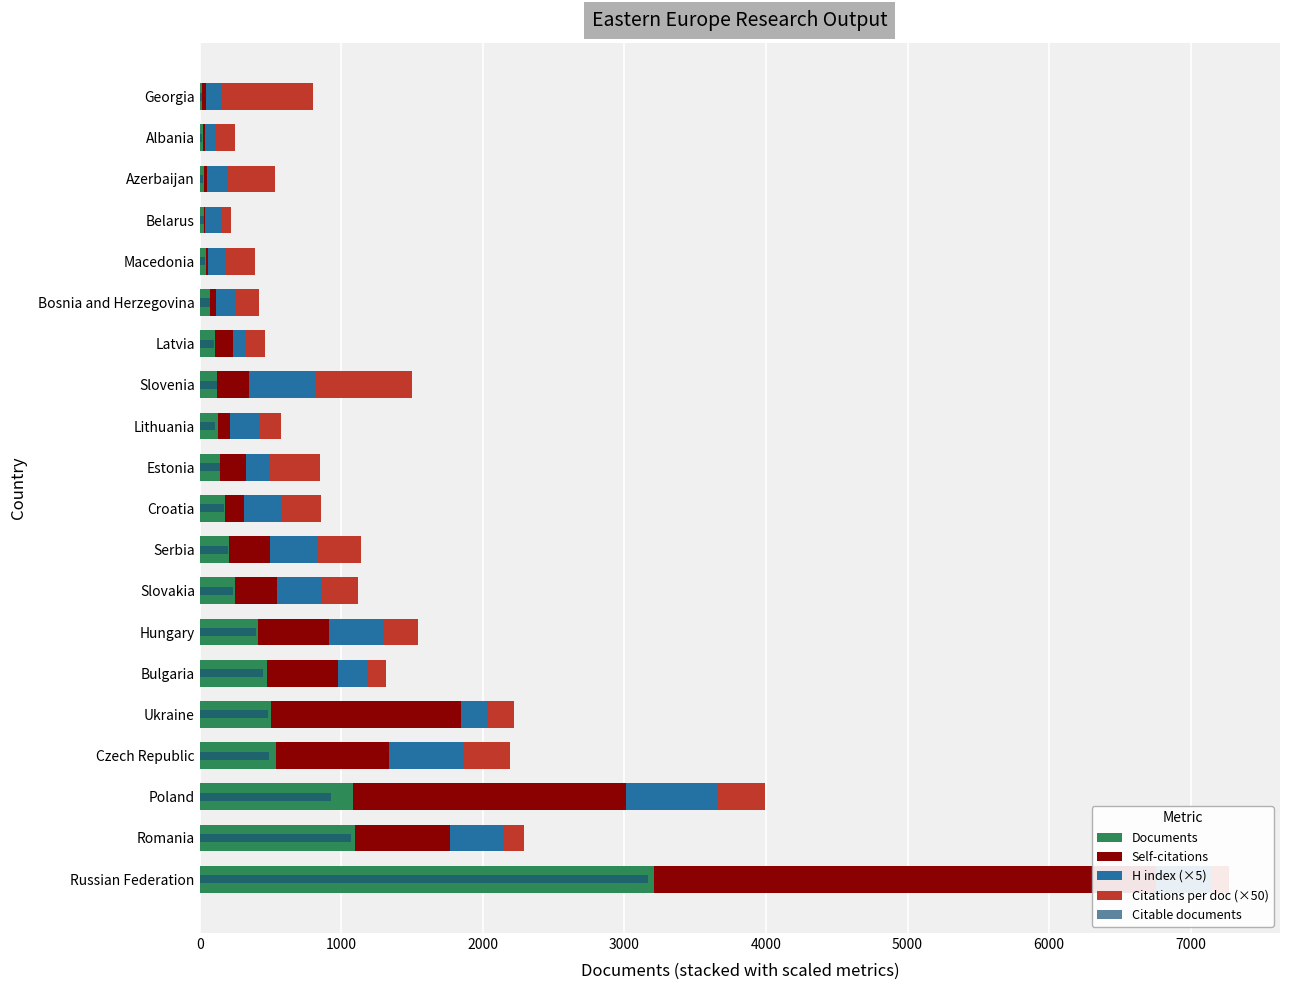

How many bars are there in each group?

5